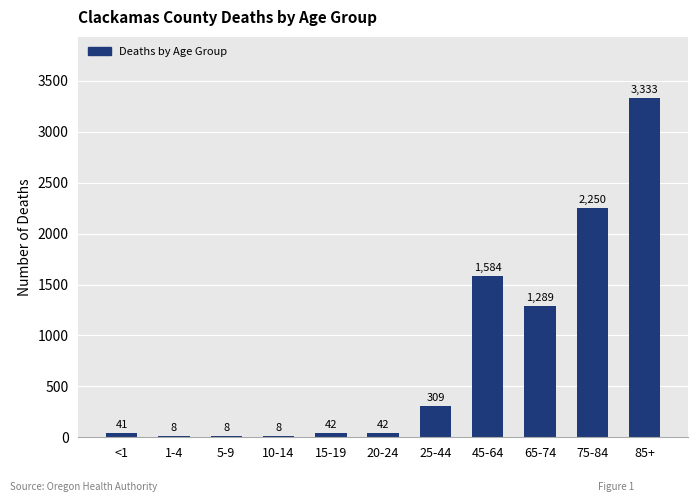

Count the number of data series in this chart.

1